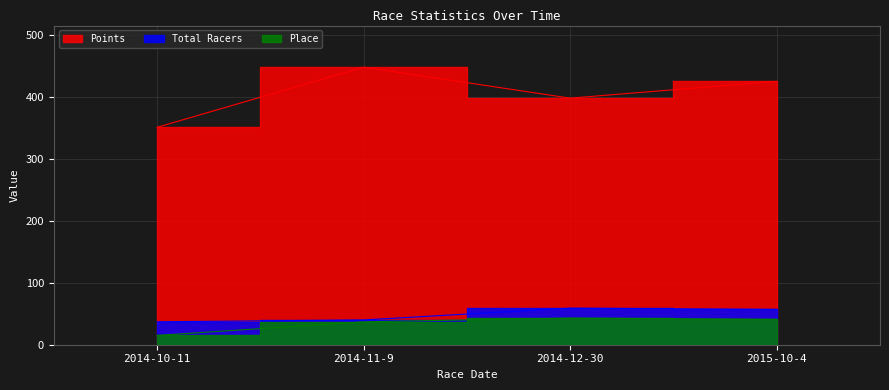

True or false: Total Racers has a value of 59.0 at 2014-12-30.

True